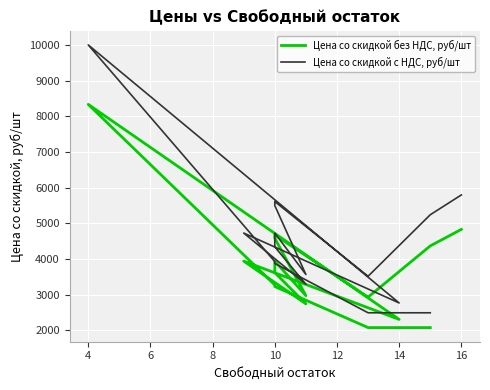

The value of Цена со скидкой без НДС, руб/шт at 10 is 1356.9. True or false?

False